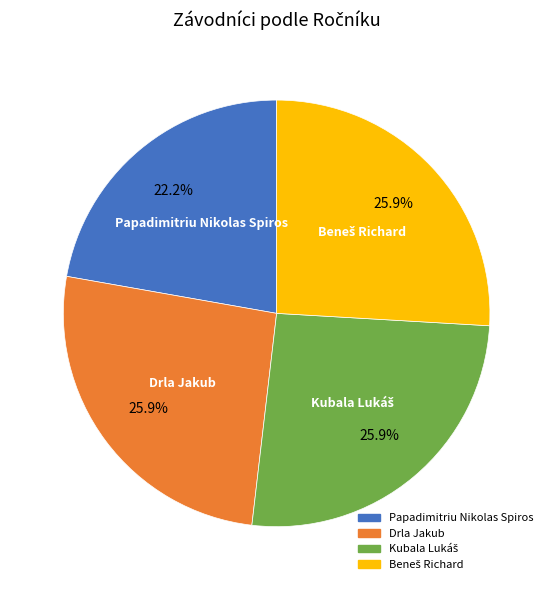

What is the smallest slice in the pie chart?

Papadimitriu Nikolas Spiros